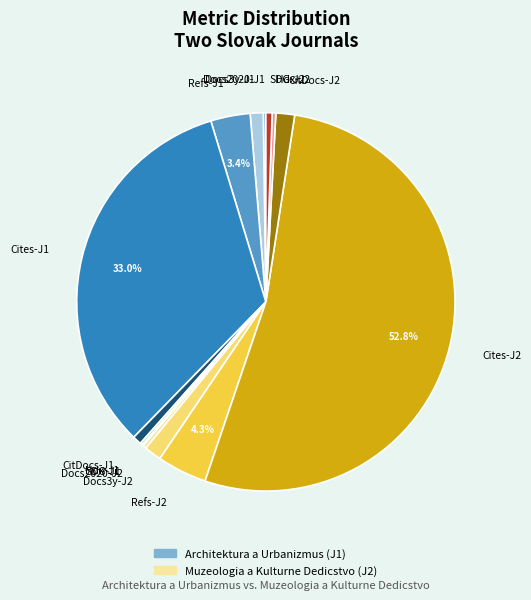

Which slice is the largest?

Cites-J2